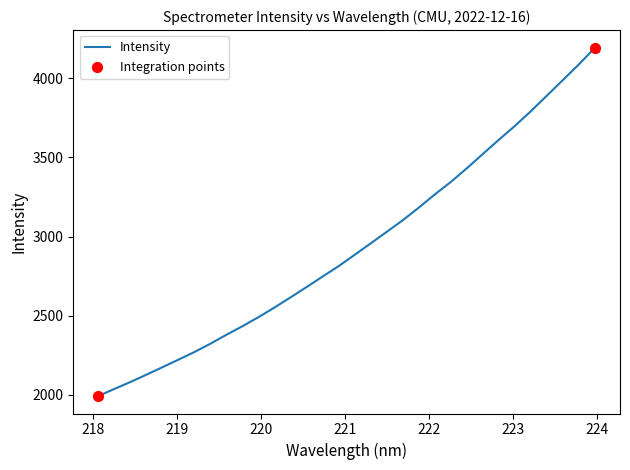

What is the difference between the maximum and minimum values?

2200.7